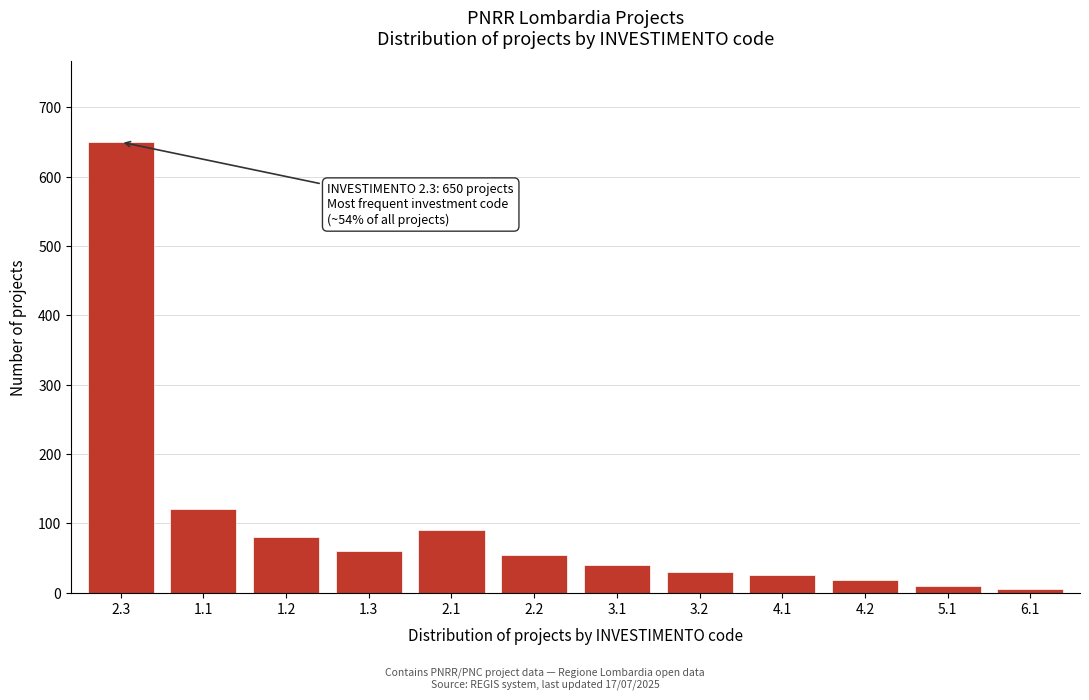

Reading left to right, transcribe all the data shown in this chart.

2.3=650	1.1=120	1.2=80	1.3=60	2.1=90	2.2=55	3.1=40	3.2=30	4.1=25	4.2=18	5.1=10	6.1=5